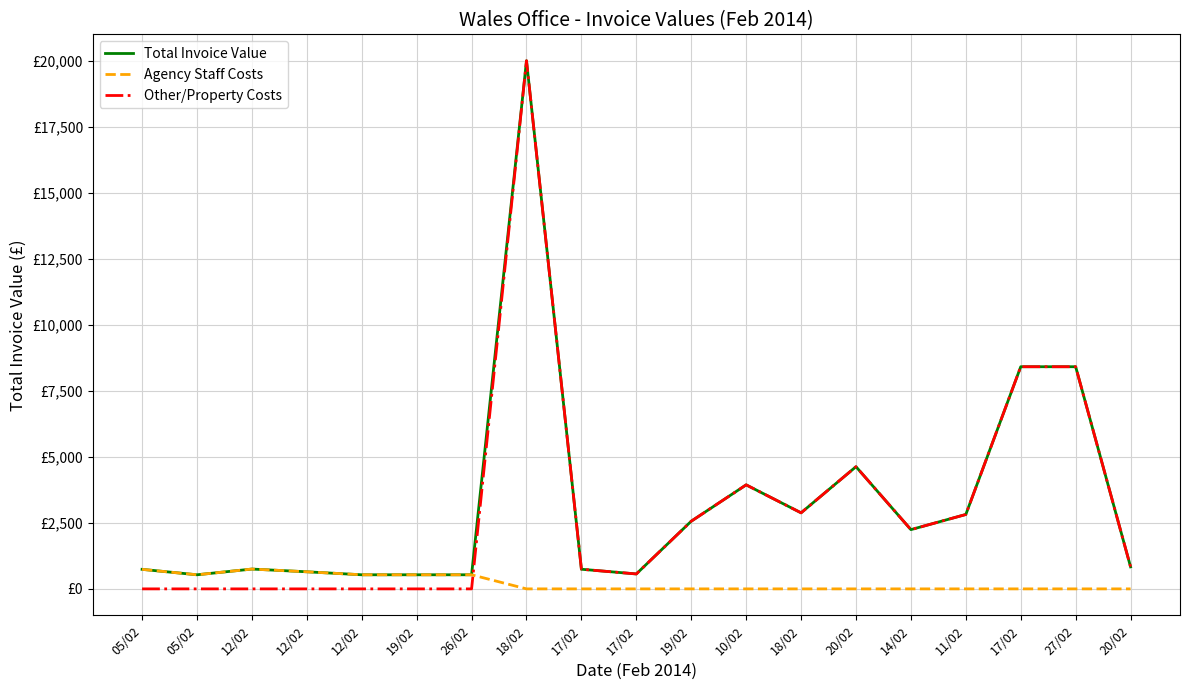

Does the chart have visible grid lines?

Yes